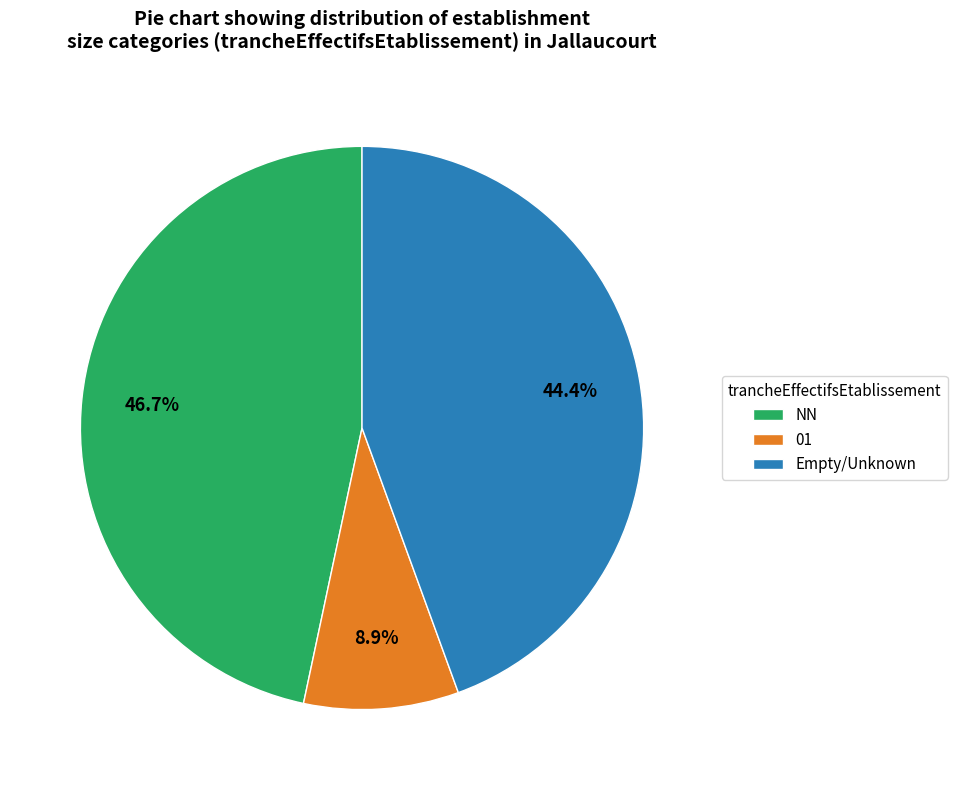

Between NN and Empty/Unknown, which is larger?

NN